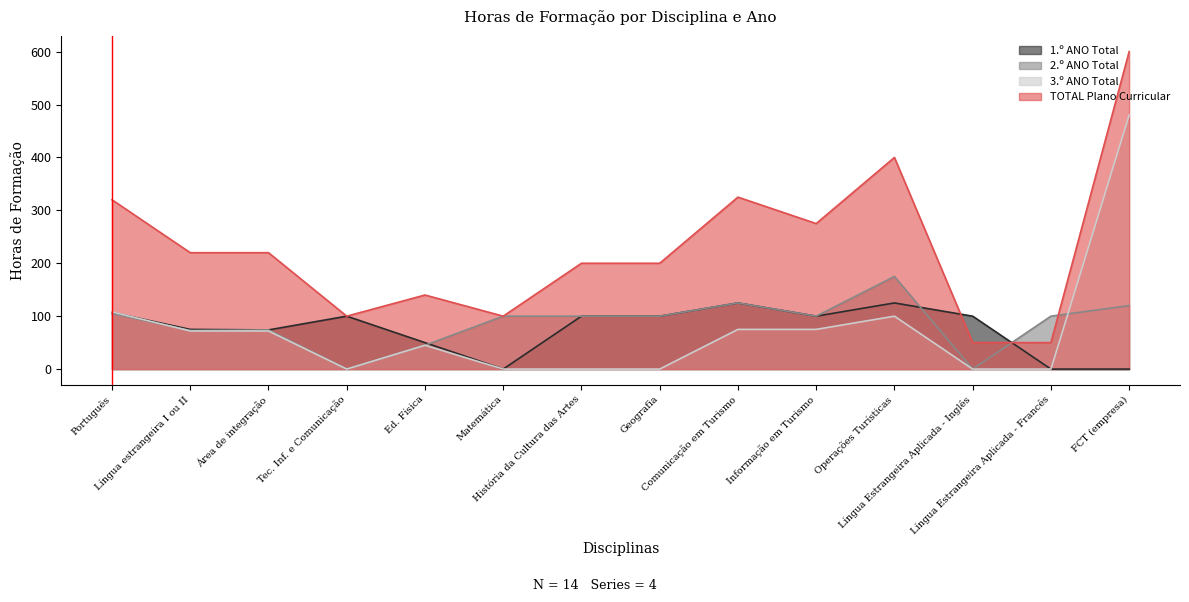

Between Operações Turísticas and Língua Estrangeira Aplicada - Francês, which series saw the biggest shift?

TOTAL Plano Curricular